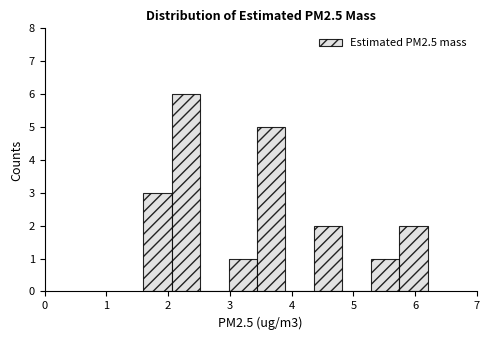

Over which range of the x-axis is the bar tallest?

2.06 to 2.52